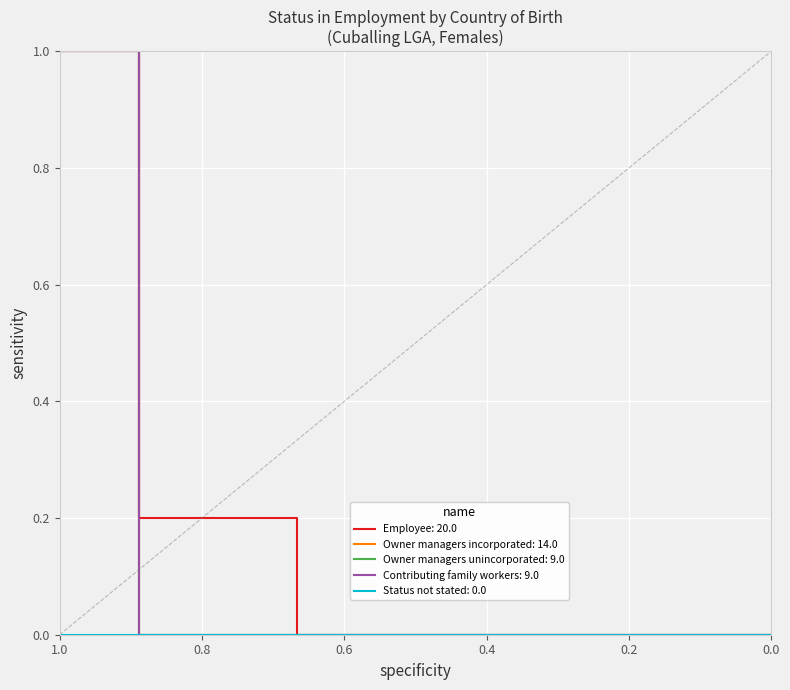

True or false: Contributing family workers and Owner managers unincorporated intersect in this chart.

False